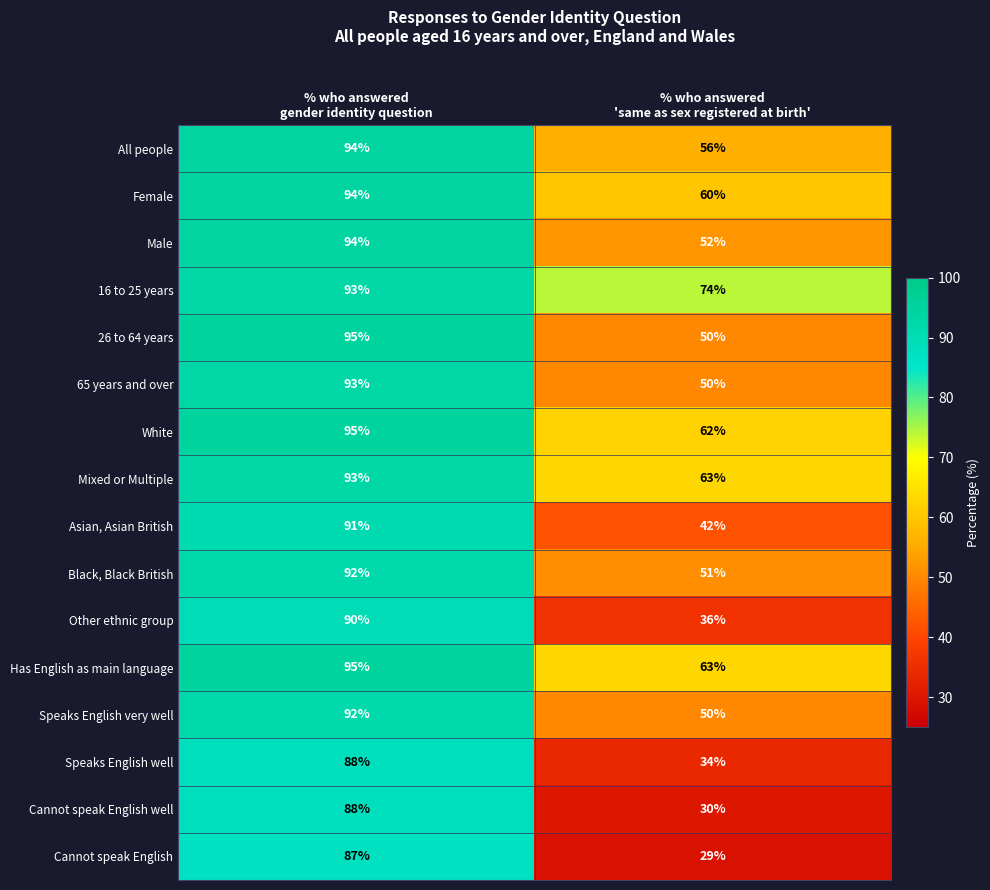

What is the minimum value shown in the chart?

29